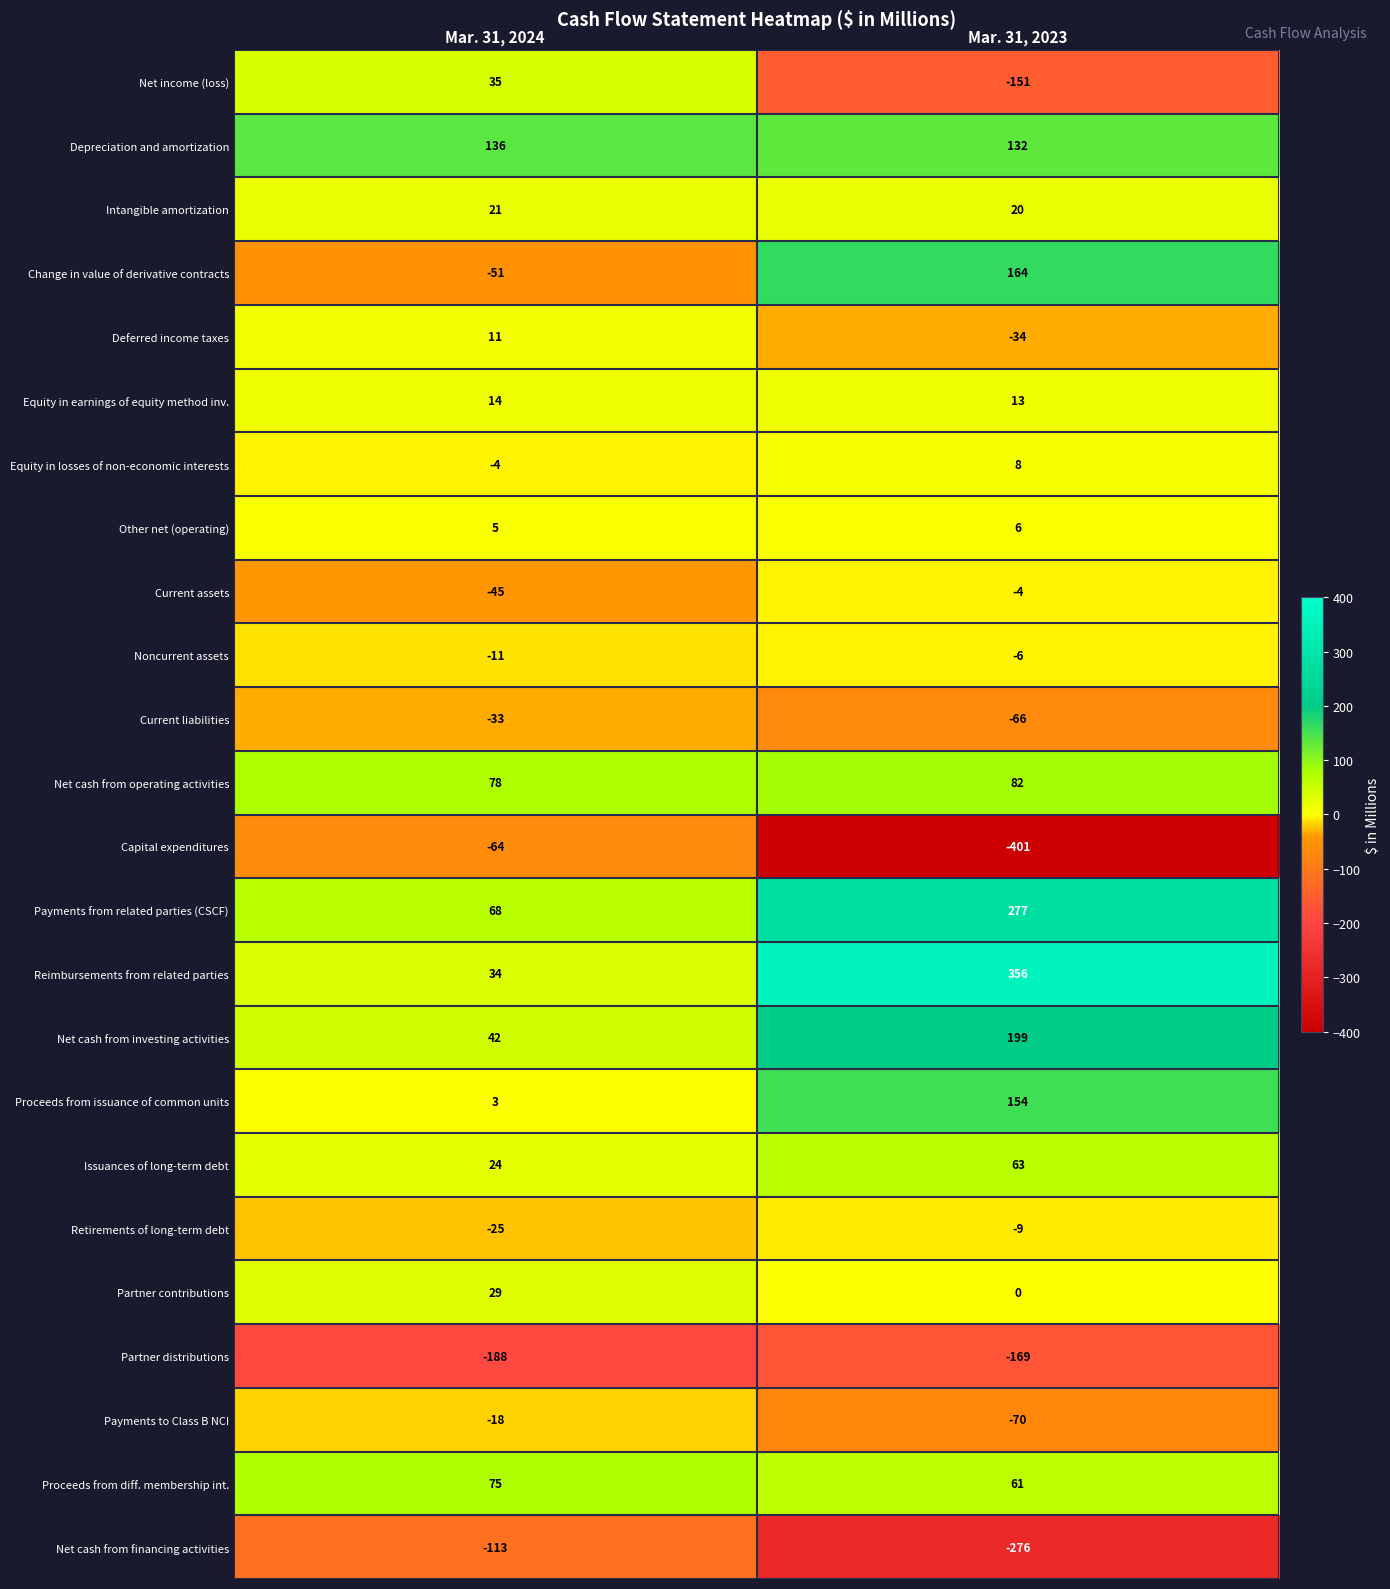

Count the number of data series in this chart.

24